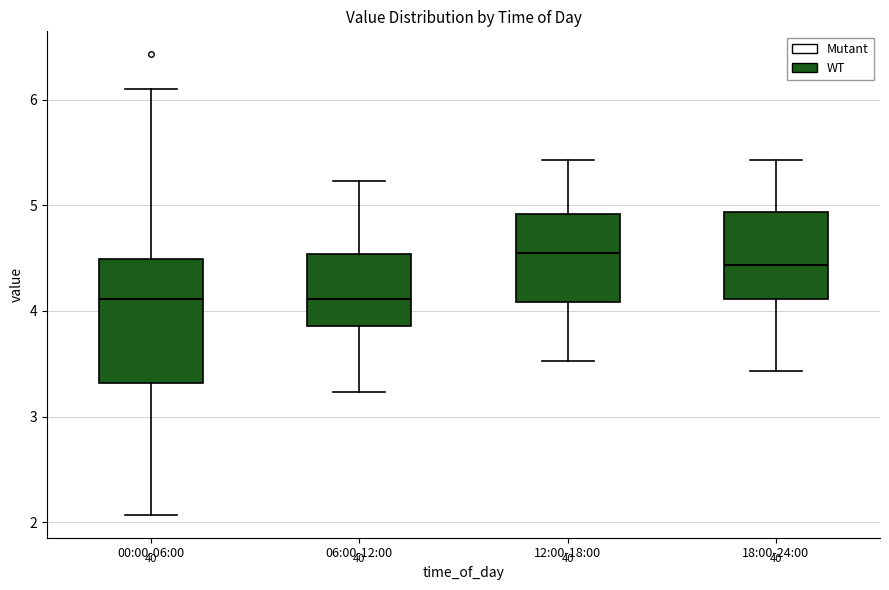

Where is the lower edge of the box for 00:00-06:00 on the y-axis? The values are not printed on the chart, so give them approximately, as read against the axis.

3.3